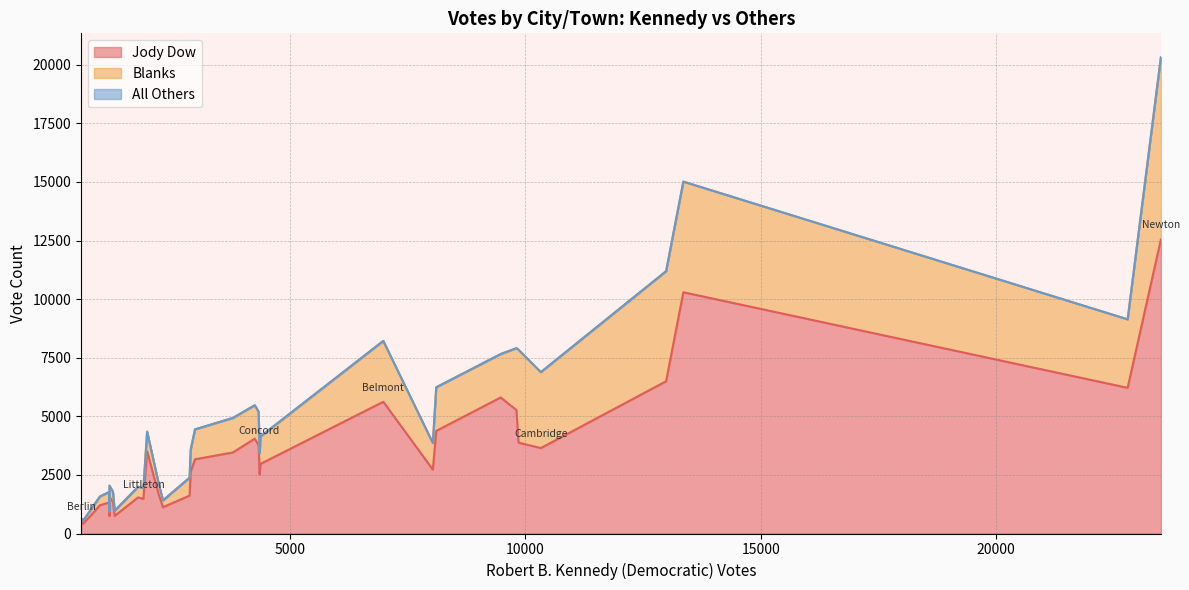

What is the highest value of the Jody Dow series?

12545